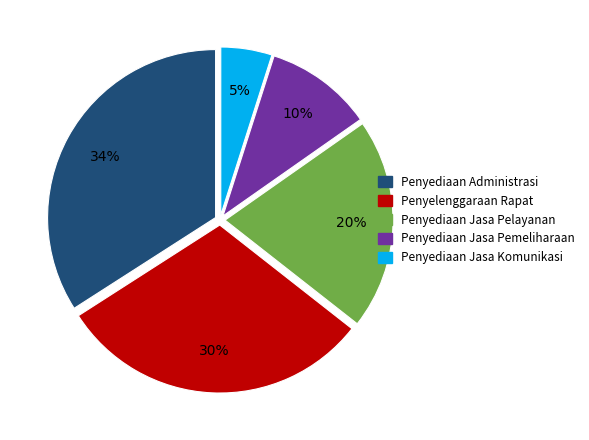

Does Penyediaan Jasa Pemeliharaan represent more than half of the total?

No